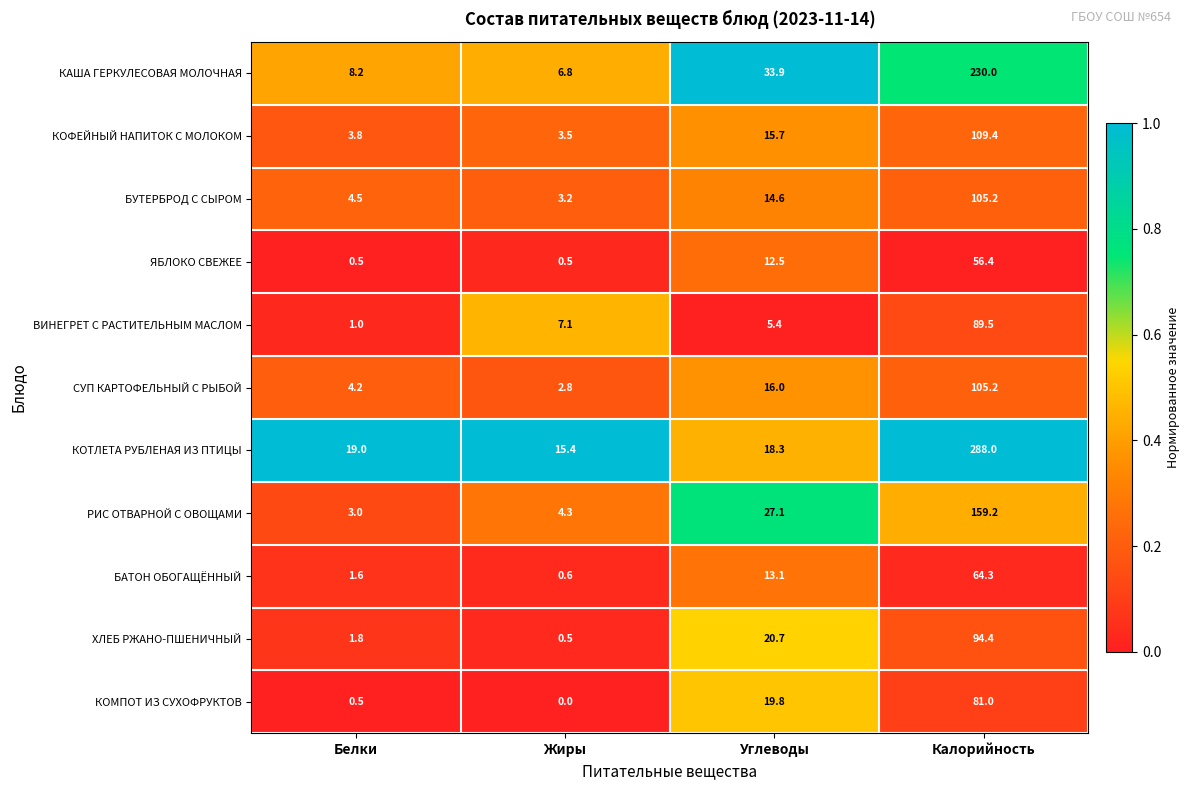

Which series has the widest spread of values?

КОТЛЕТА РУБЛЕНАЯ ИЗ ПТИЦЫ